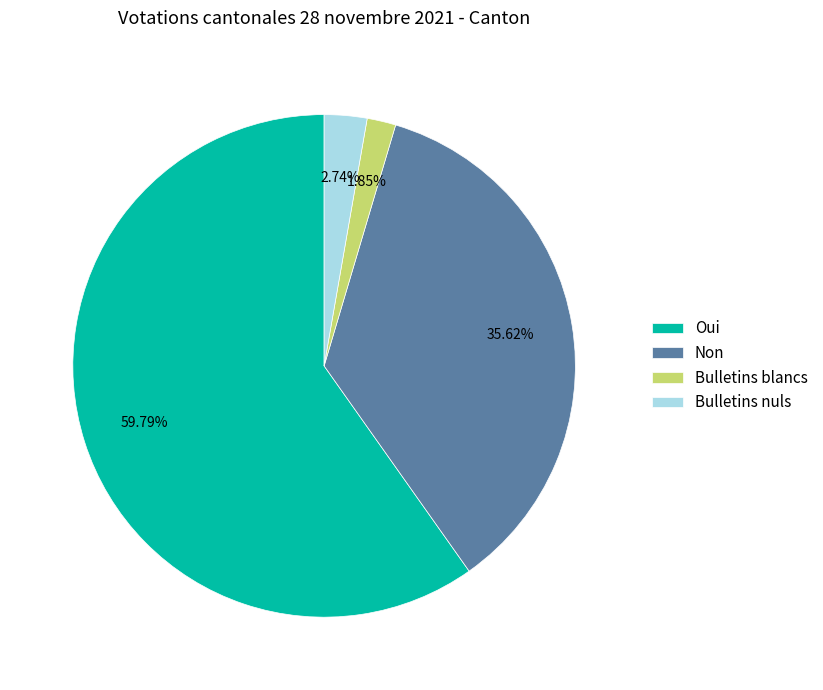

To the nearest percent, what is the difference between the largest and smallest slice percentages?

58%